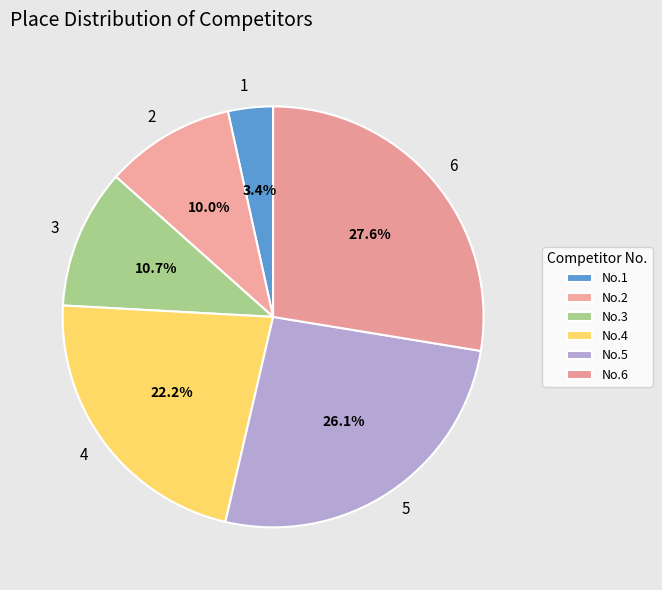

To the nearest percent, what is the difference between the 5 and 1 slice percentages?

23%